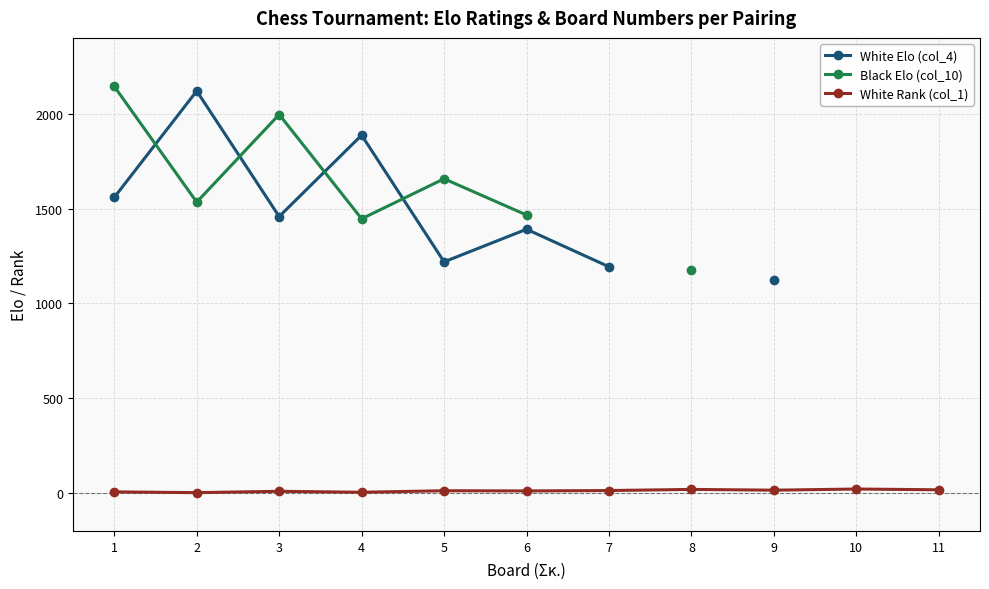

True or false: White Rank (col_1) has a value of 17.7 at 5.

False